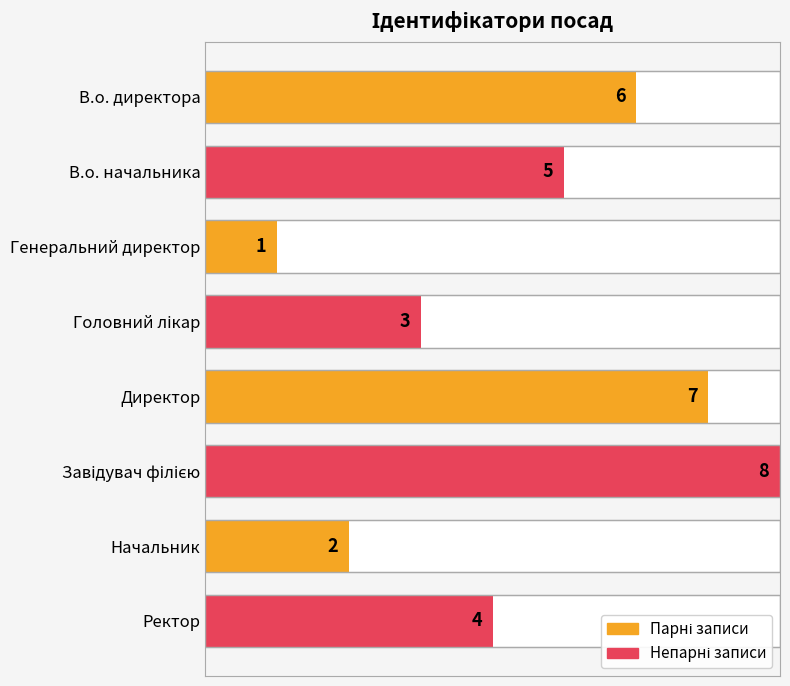

What is the greatest value displayed?

8